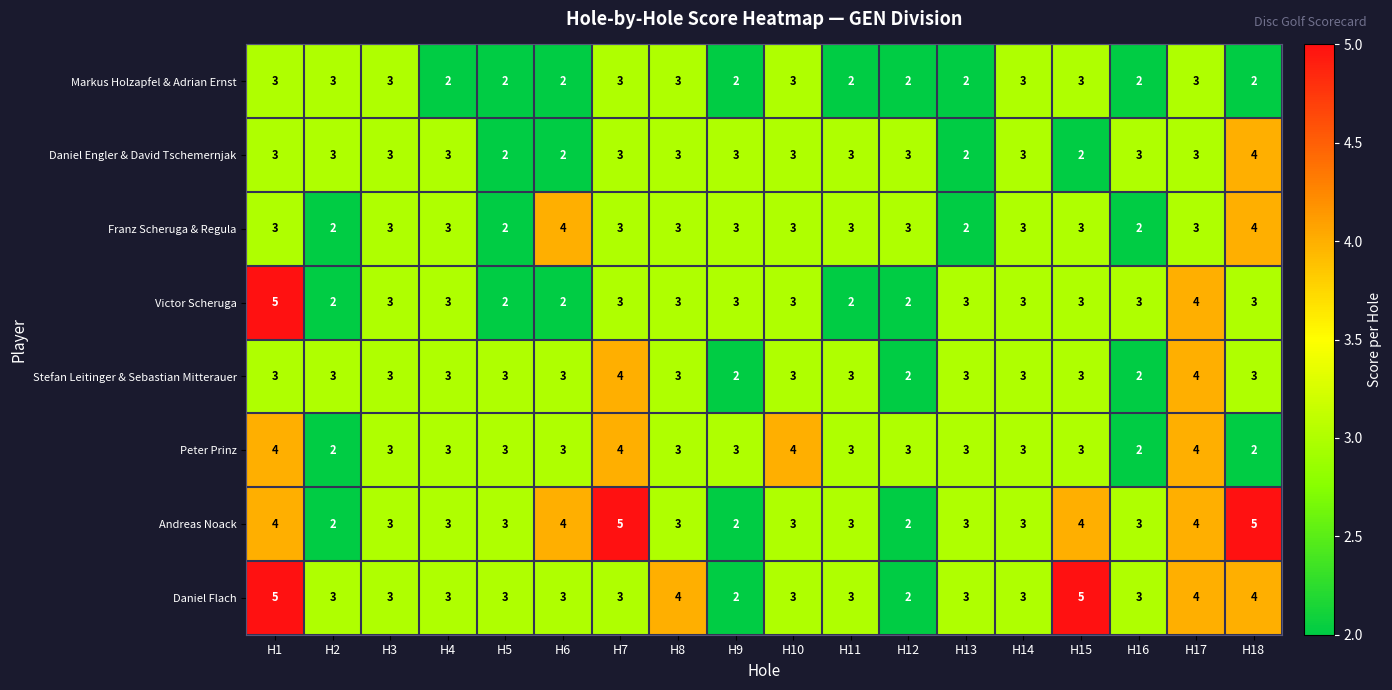

True or false: Peter Prinz has a value of 3 at H9.

True